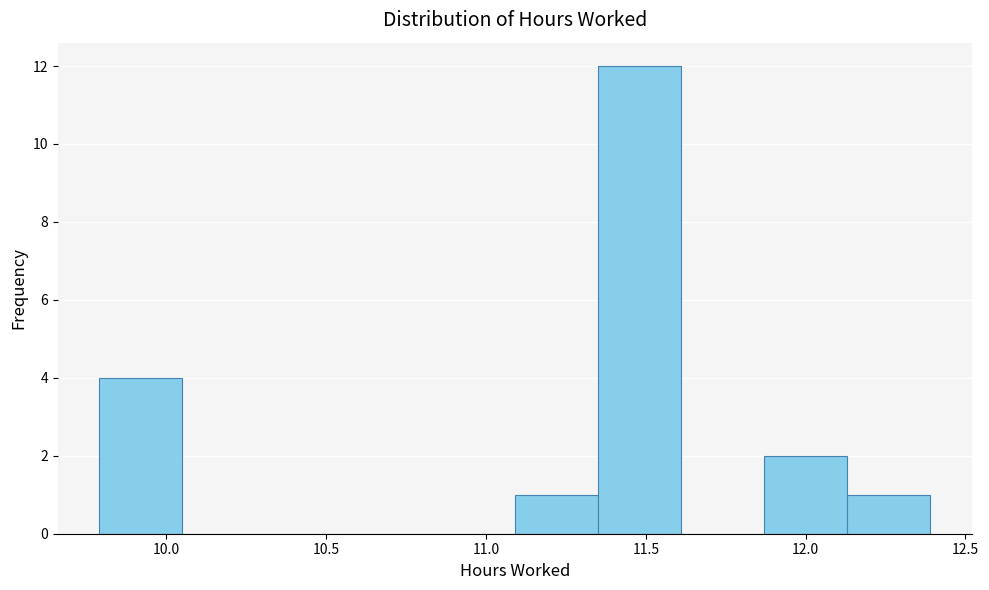

Reading left to right, list every bar in this chart as the range it spans on the x-axis followed by its height. Neither the bar edges nor the heights are printed on the chart, so give them approximately, as read against the axes.

9.79 to 10.05: 4
10.05 to 10.31: 0
10.31 to 10.57: 0
10.57 to 10.83: 0
10.83 to 11.09: 0
11.09 to 11.35: 1
11.35 to 11.61: 12
11.61 to 11.87: 0
11.87 to 12.13: 2
12.13 to 12.39: 1